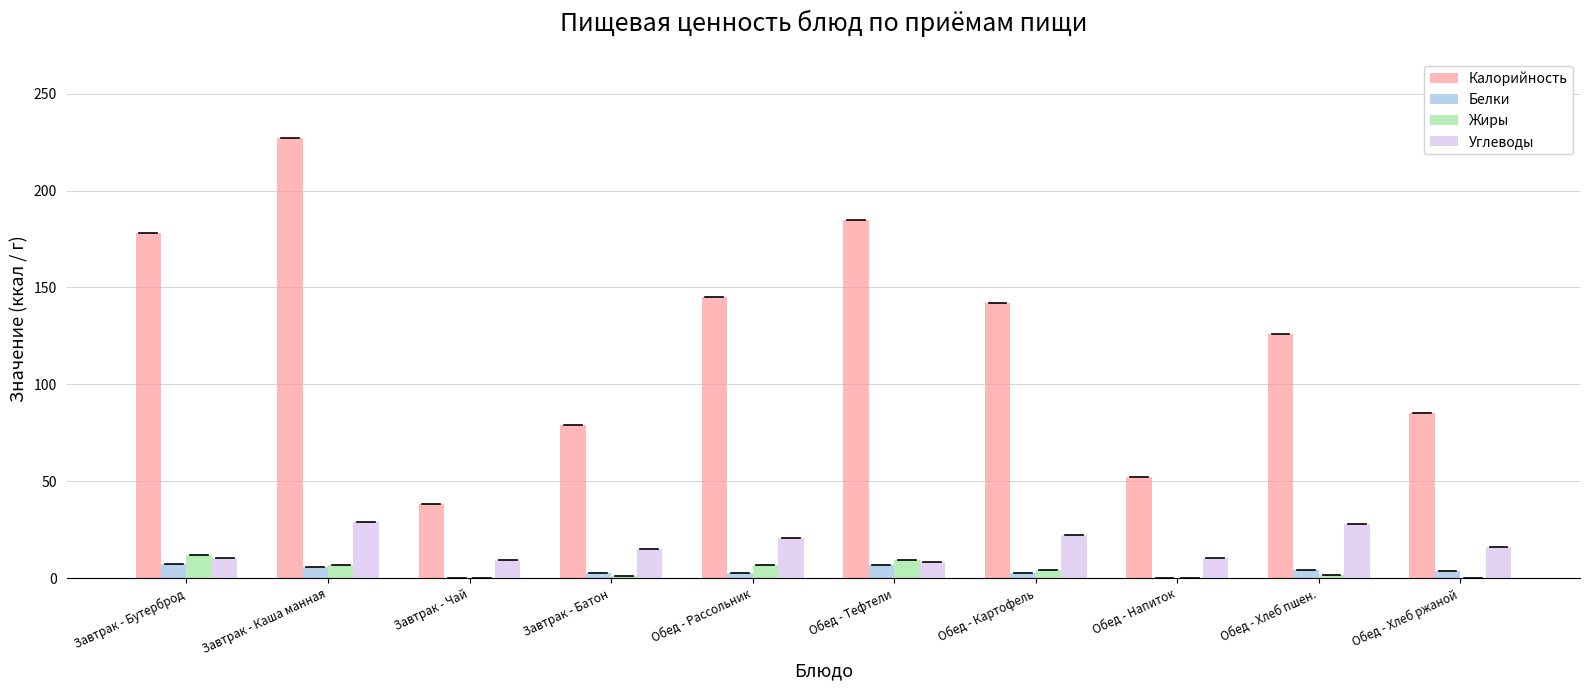

Is the value of Калорийность at Обед - Напиток greater than the value of Белки at Обед - Хлеб ржаной?

Yes